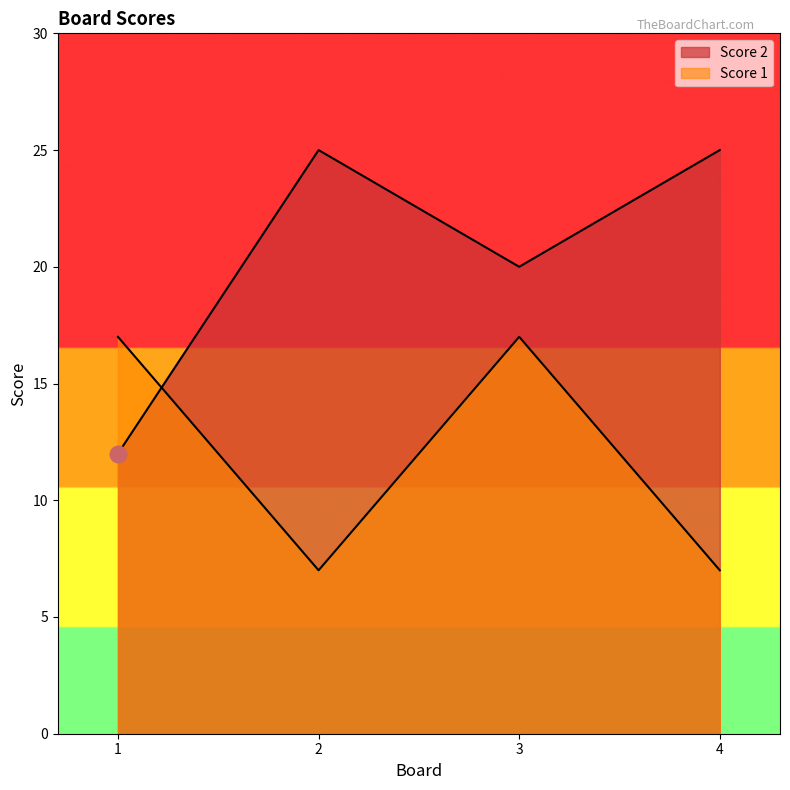

Which series has the largest total across all categories?

Score 2